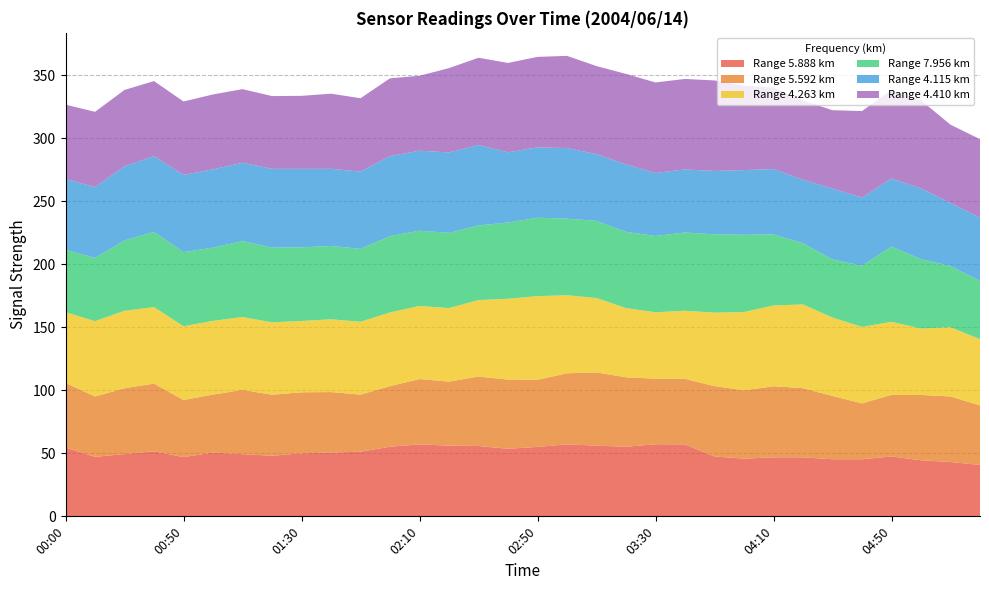

Reading right to left, transcribe all the data shown in this chart.

5.888: 40.8	43.1	44.5	47.5	45.3	45.3	46.8	46.8	45.8	47.5	57.1	57.2	55.2	56.1	57.1	55.1	53.6	55.8	56.1	57.1	55.2	51.3	50.6	50.0	48.1	49.3	50.6	47.0	51.6	49.4	47.2	54.6
5.592: 47.2	52.0	51.8	48.9	44.3	50.2	54.9	56.4	54.2	55.8	52.0	52.0	55.1	58.1	56.4	53.2	54.9	55.1	50.8	51.8	48.1	45.3	48.0	48.4	48.4	51.0	46.0	45.3	53.7	52.2	47.9	51.2
4.263: 52.6	54.9	52.7	57.9	60.7	62.2	66.4	64.1	62.1	58.3	54.0	52.7	54.9	59.0	61.9	66.4	64.1	60.7	58.3	58.0	58.5	57.8	57.7	56.6	57.4	57.8	58.5	58.5	60.7	61.5	59.7	56.2
7.956: 46.1	48.6	55.0	59.7	48.6	46.1	48.6	56.3	61.3	62.1	62.1	60.5	60.5	61.2	60.7	62.2	60.5	59.2	59.7	59.7	60.5	57.8	58.2	58.4	59.3	60.3	58.1	58.8	59.6	55.8	50.2	49.5
4.115: 50.3	50.0	56.2	54.0	54.0	56.2	50.3	51.9	51.3	50.3	50.0	50.0	53.5	53.0	56.1	55.8	55.7	63.8	63.8	63.5	63.5	61.3	61.2	62.3	62.5	62.1	62.1	61.3	60.1	58.9	56.2	56.2
4.410: 62.2	62.1	69.8	70.3	68.6	62.2	62.9	64.6	66.9	71.8	71.8	71.8	71.8	69.8	73.1	71.8	70.9	69.2	66.9	59.4	61.7	58.2	59.6	57.9	57.7	58.4	59.4	58.2	59.6	60.5	59.7	58.9